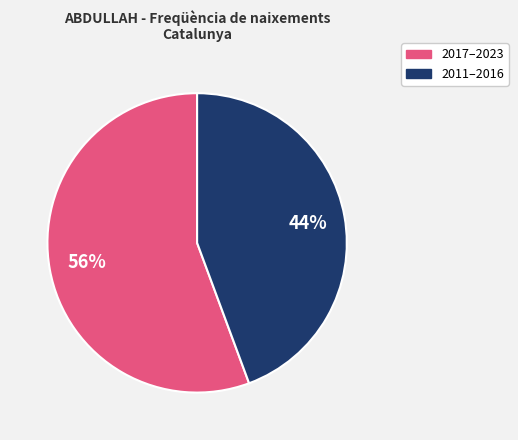

Does any single category account for the majority?

Yes